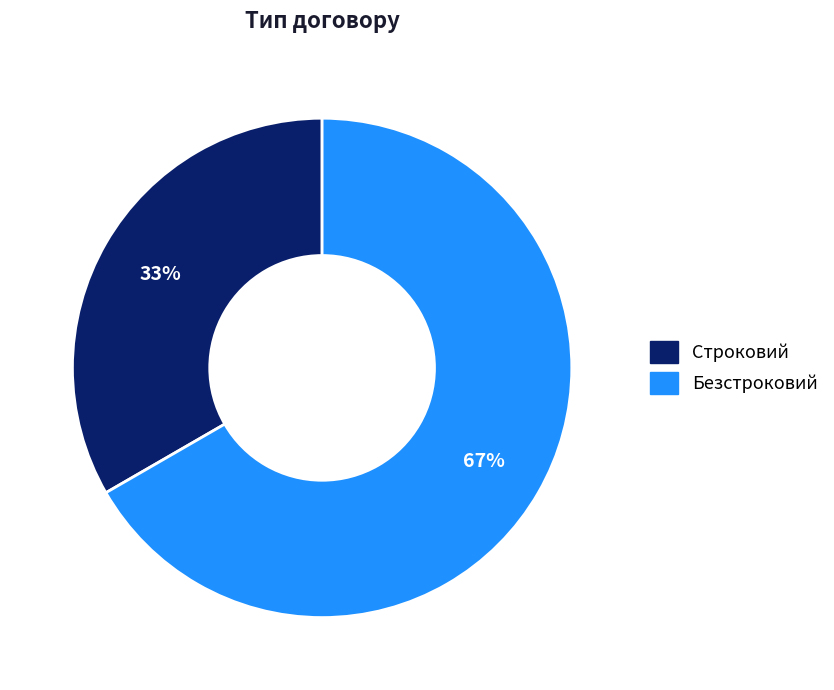

True or false: Безстроковий accounts for 67% of the total.

True